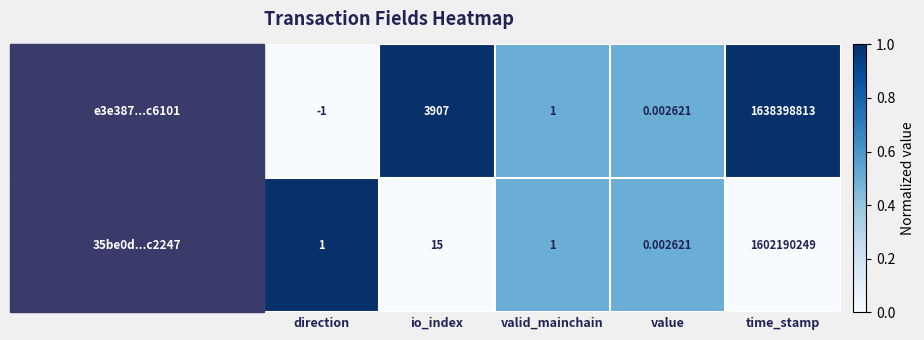

How many series are shown in this chart?

2